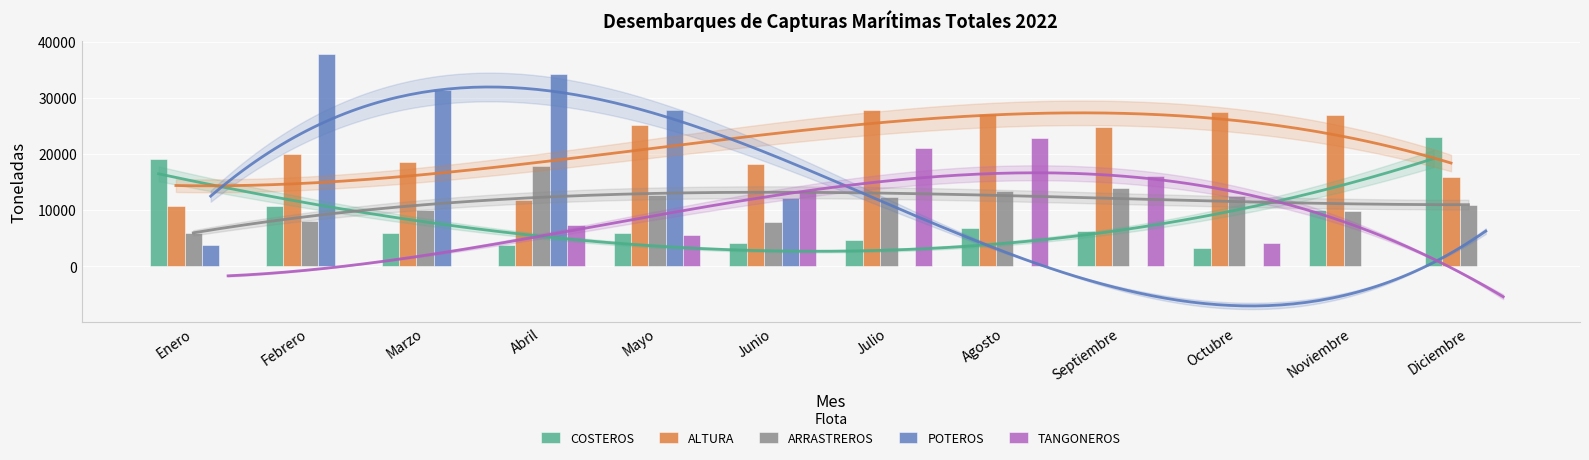

At which label does ALTURA first exceed 24816?

Mayo